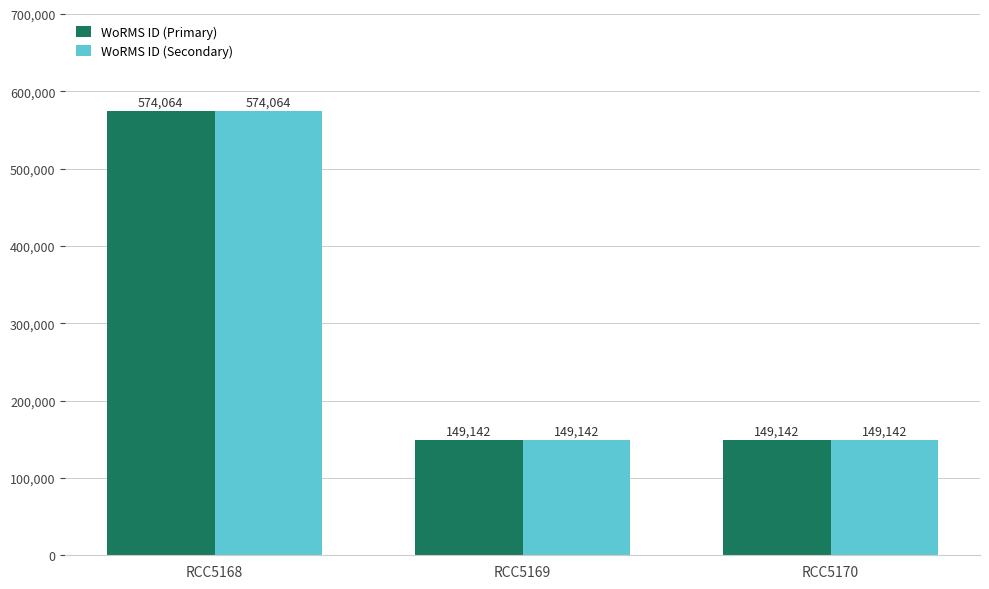

At how many categories does at least one series exceed 420859?

1